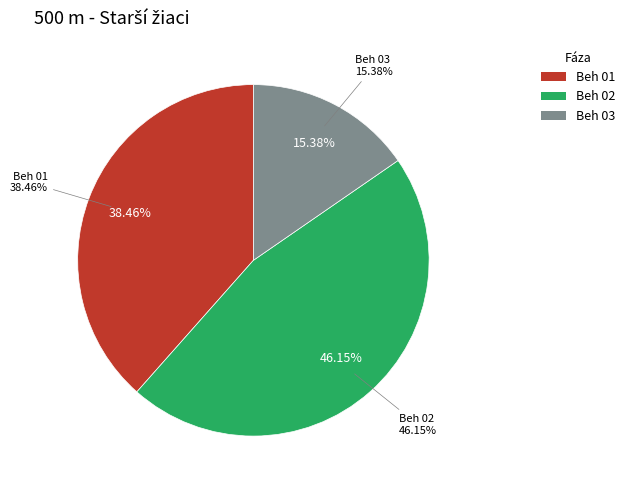

Count the number of slices in the pie.

3